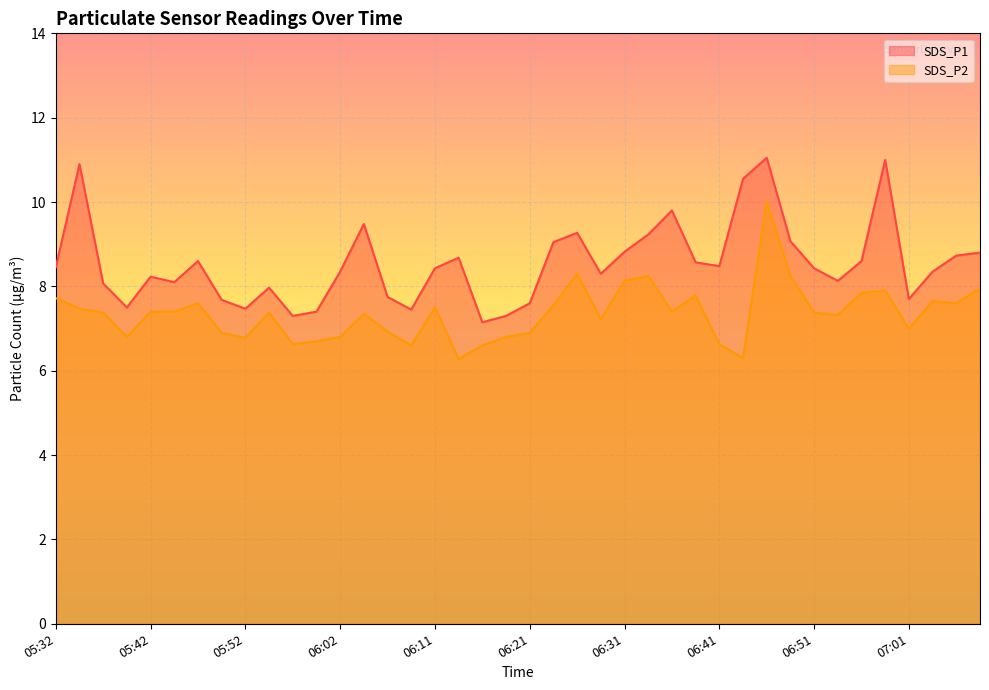

At 06:09, list the series in order from smallest to largest.

SDS_P2, SDS_P1